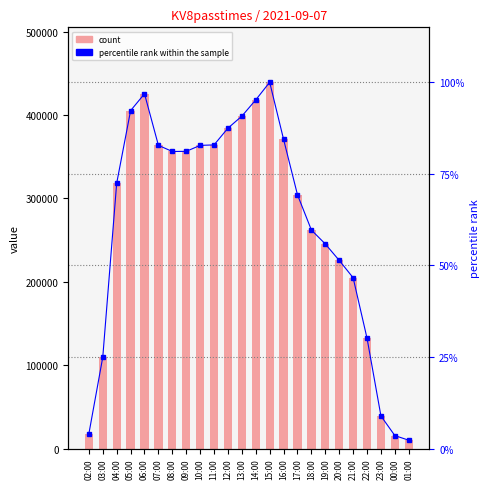

What is the value of the percentile rank within the sample bar at the 14th from the left?

100.0